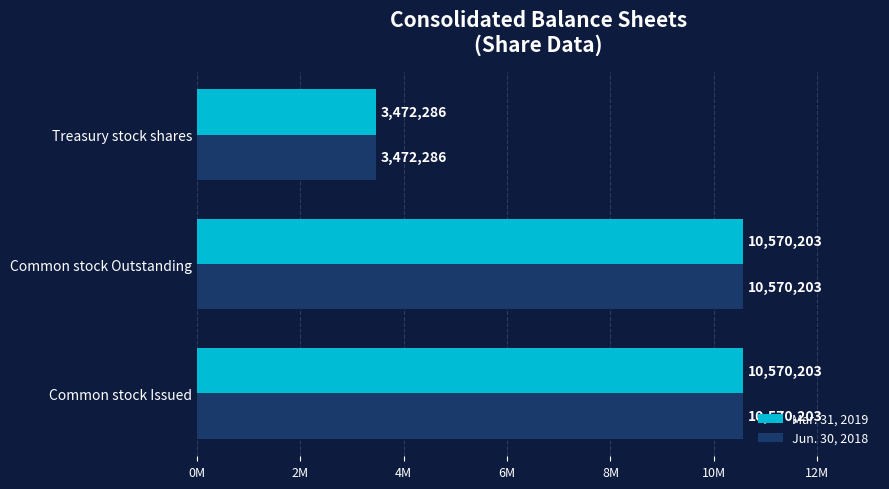

What are all the series names shown in the legend?

Mar. 31, 2019, Jun. 30, 2018